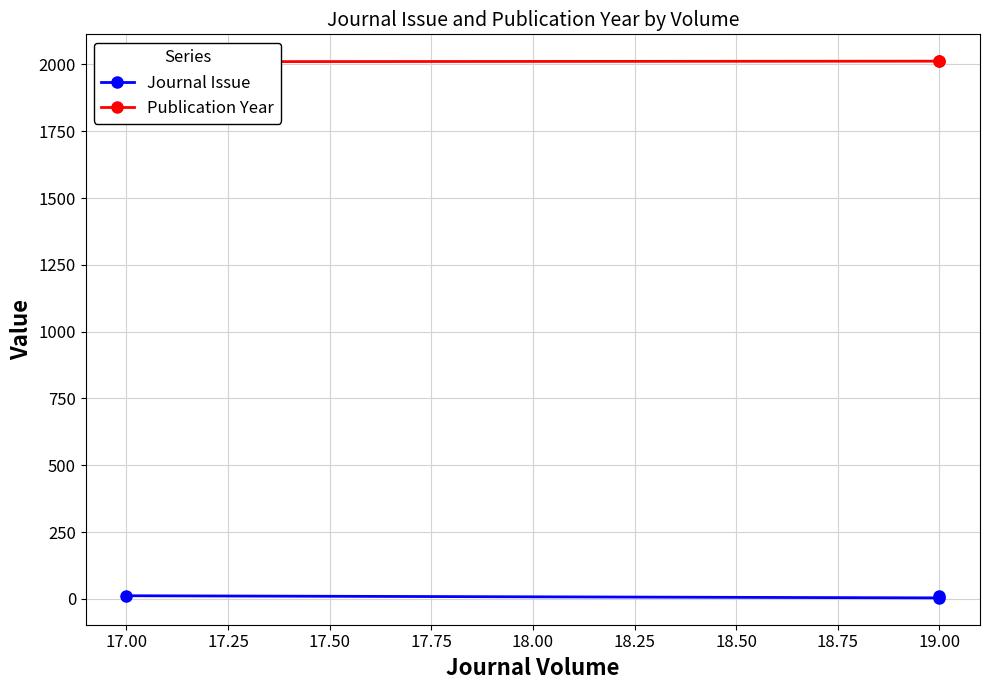

At 17.00, list the series in order from smallest to largest.

Journal Issue, Publication Year